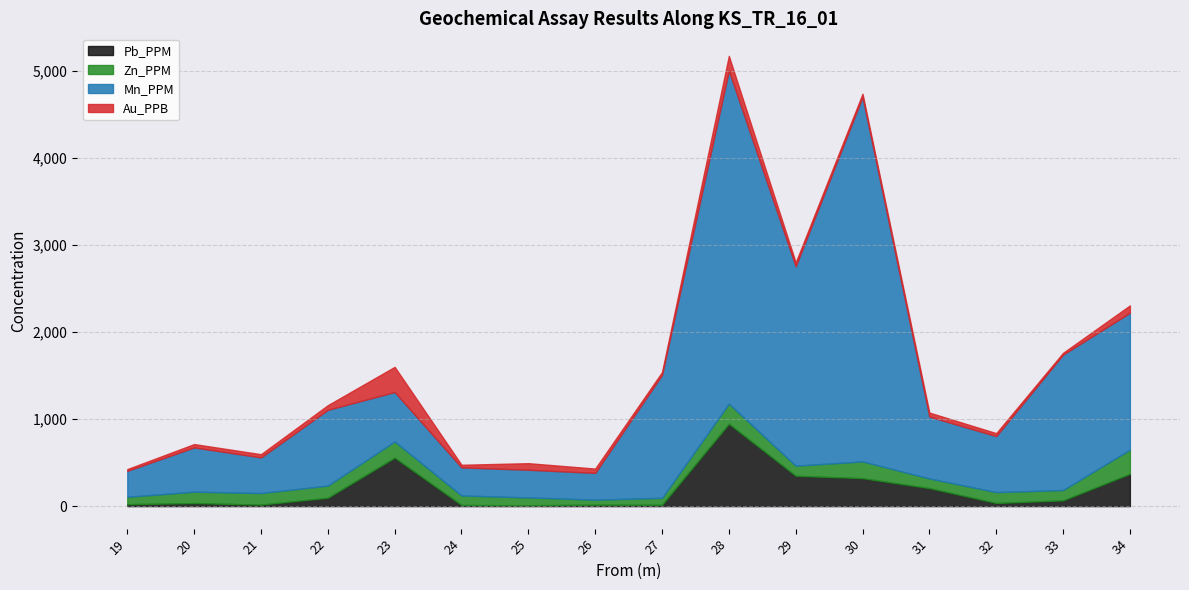

How many values in the Zn_PPM series exceed 125?

7